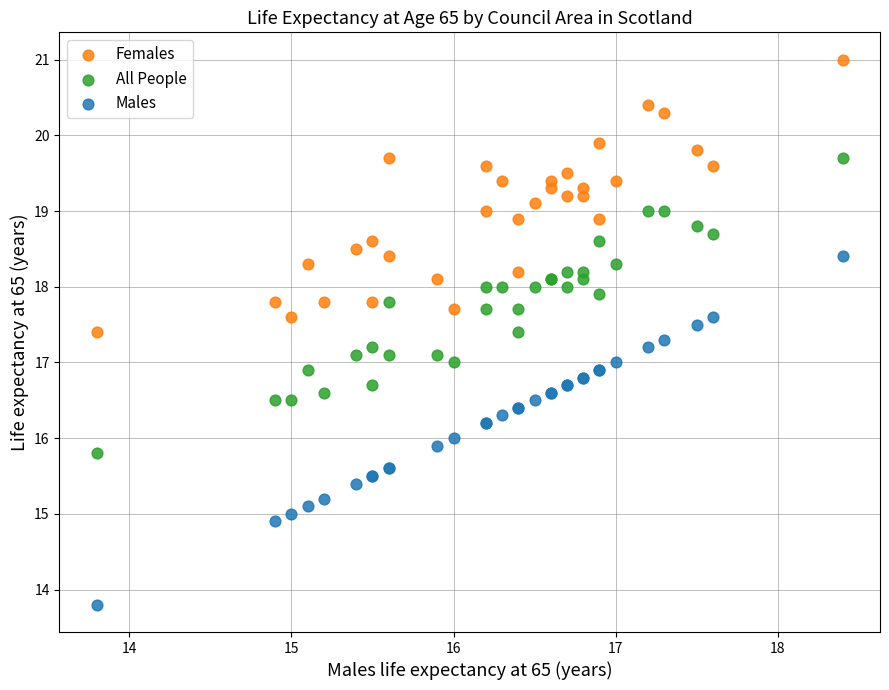

Which series contains the highest Y value?

Females